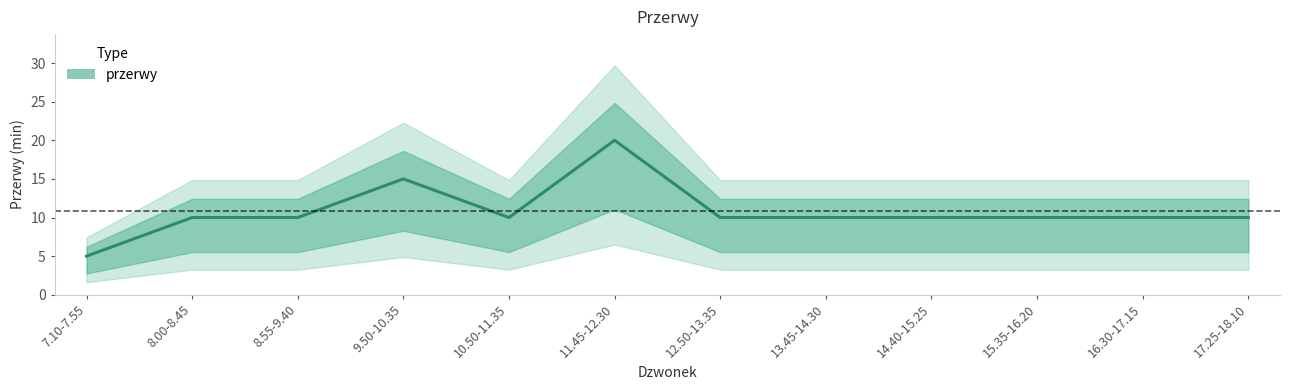

The value at 6 is 10. True or false?

True